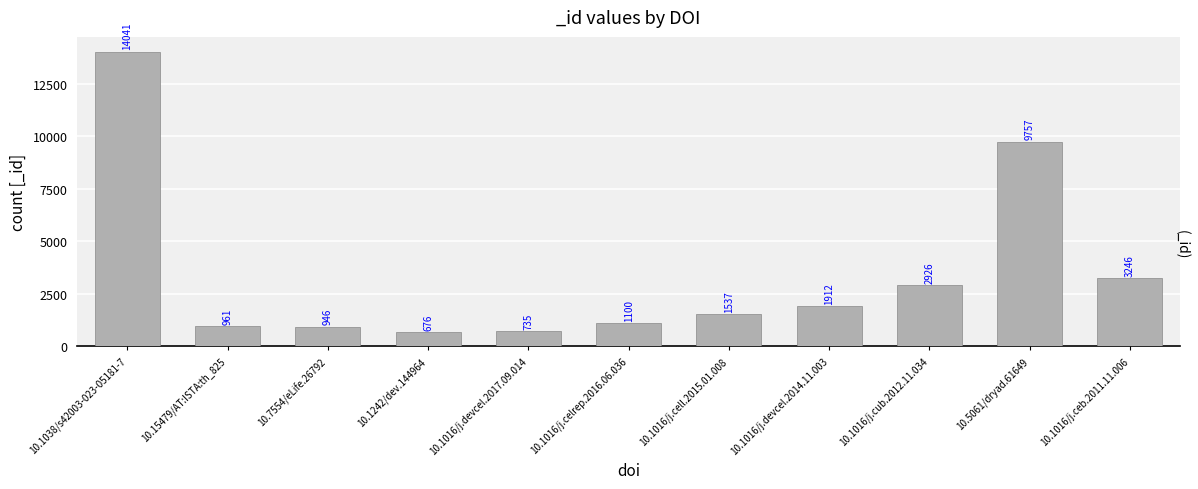

Which category has the lowest value across all series?

10.1242/dev.144964